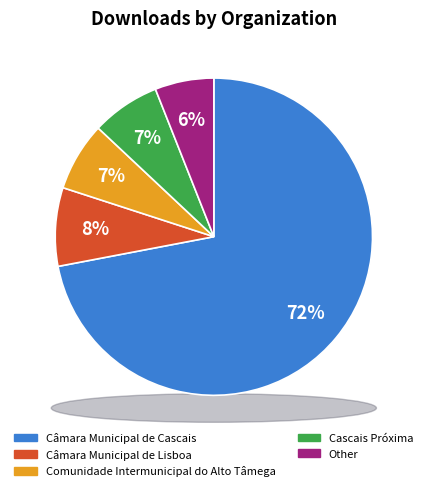

How many slices are in this pie chart?

5